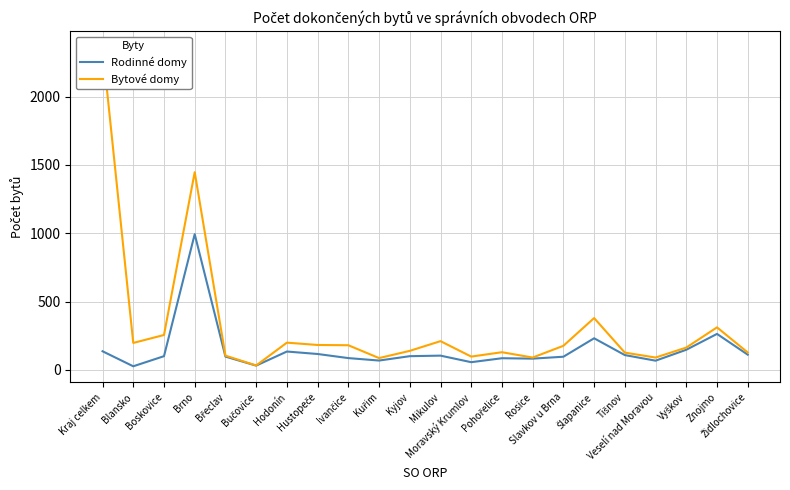

At how many categories does at least one series exceed 72?

21